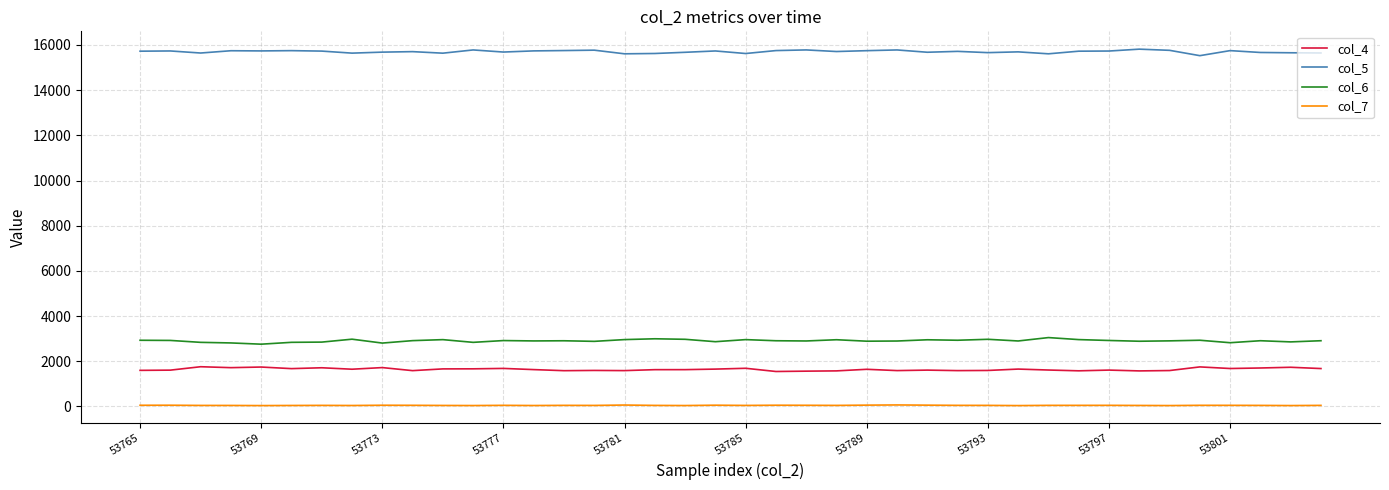

What is the greatest value displayed?

15816